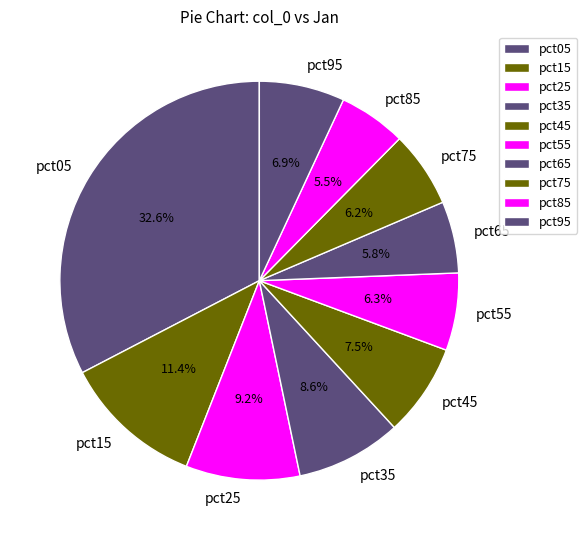

What percentage is the pct35 slice, to the nearest percent?

9%